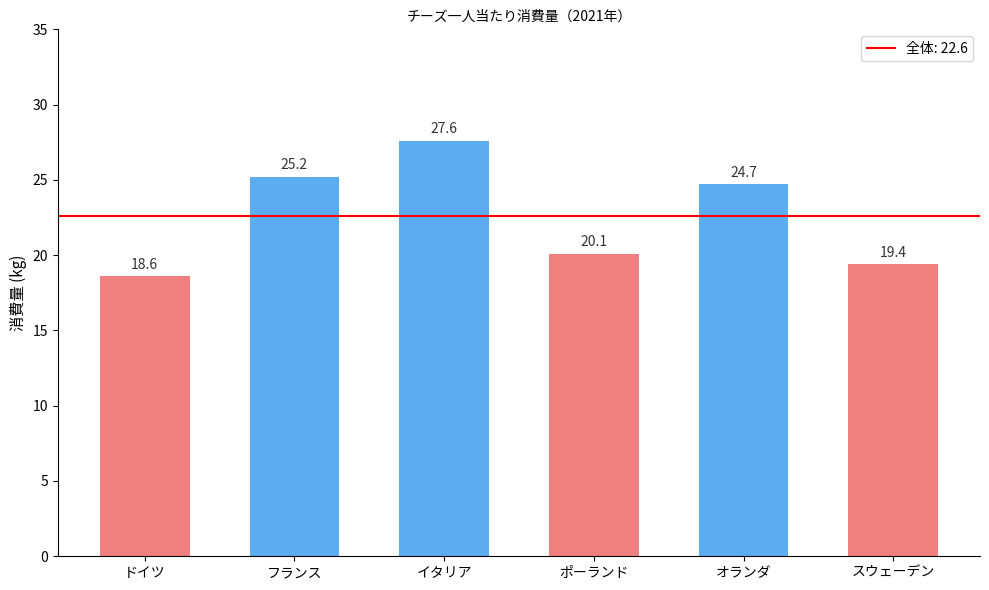

List the labels in order of value, smallest first.

ドイツ, スウェーデン, ポーランド, オランダ, フランス, イタリア